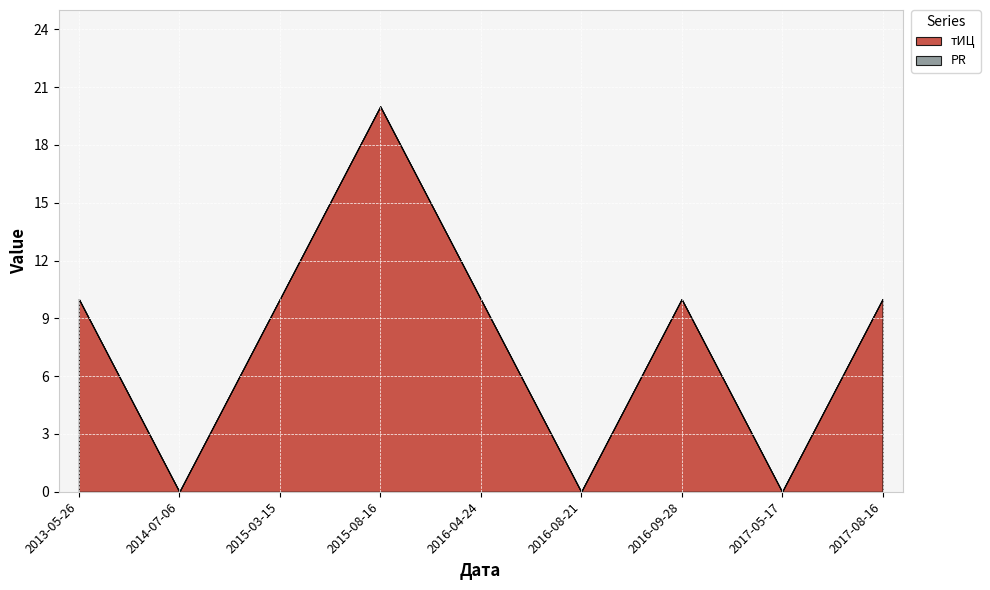

True or false: тИЦ and PR cross at least once.

False